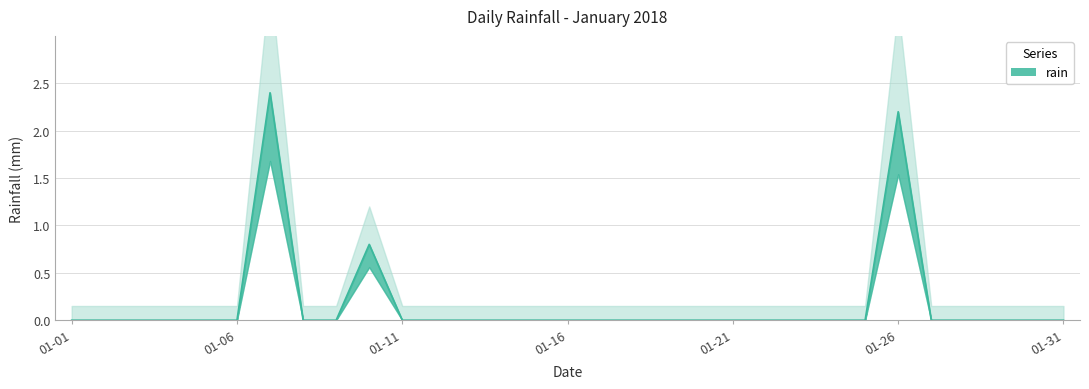

Which label corresponds to the smallest value in the chart?

01-01